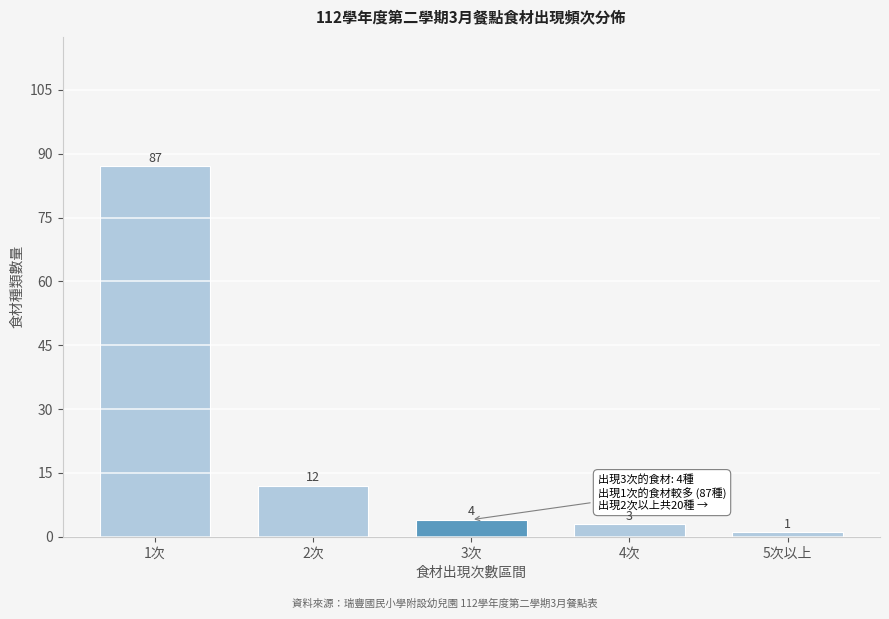

Reading right to left, list all the values displayed in this chart.

5次以上=1	4次=3	3次=4	2次=12	1次=87